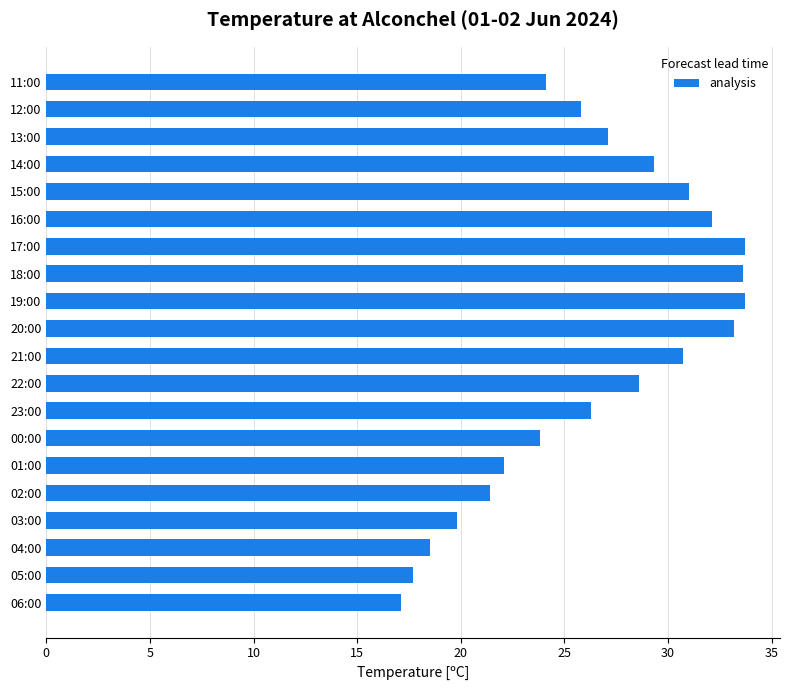

True or false: the data shows 45.2 at 17:00.

False